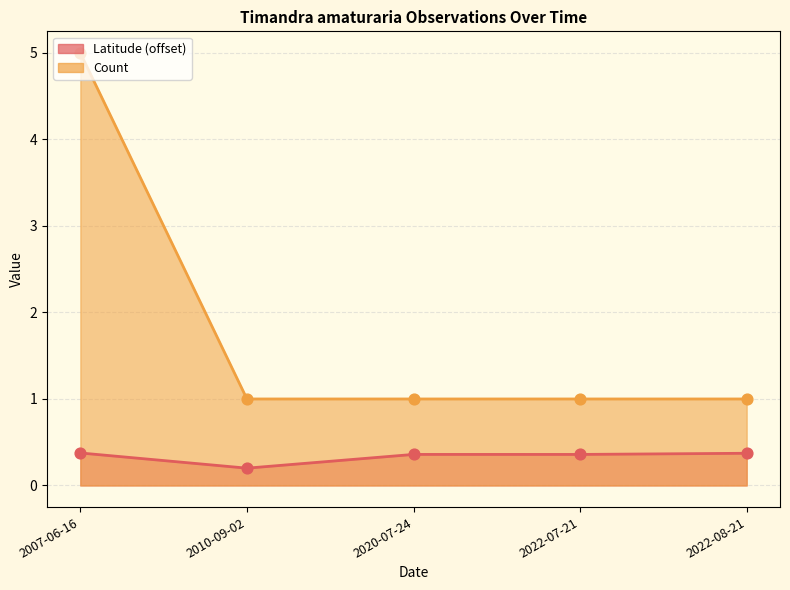

Which series reaches the minimum Y coordinate?

Count